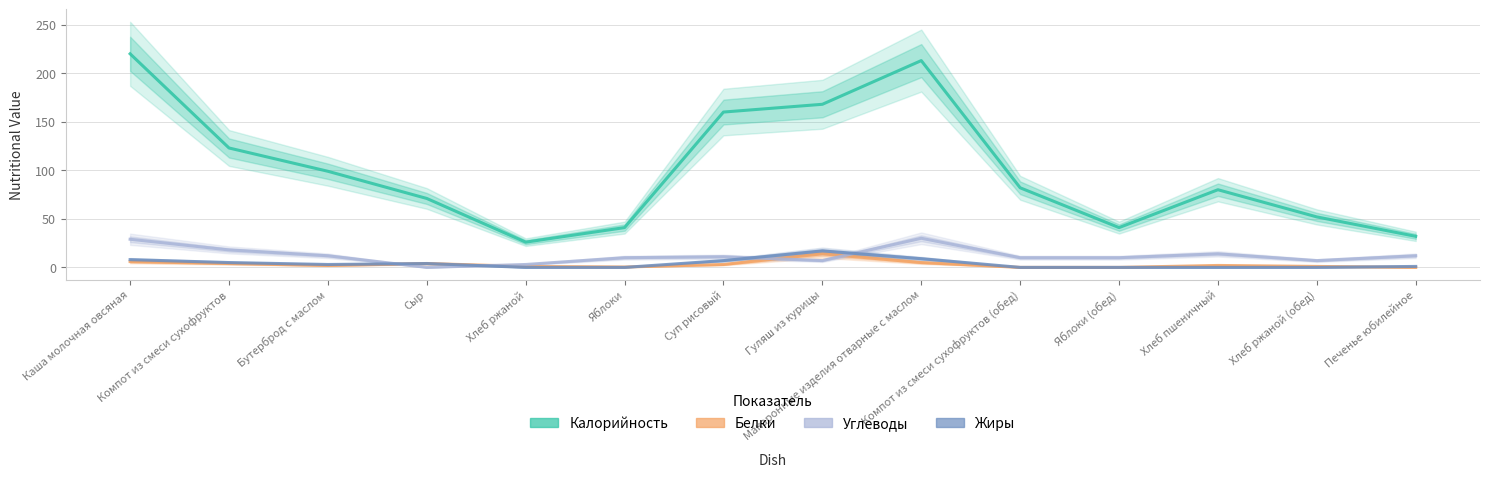

What is the spread (max minus min) of values at Каша молочная овсяная?

214.0